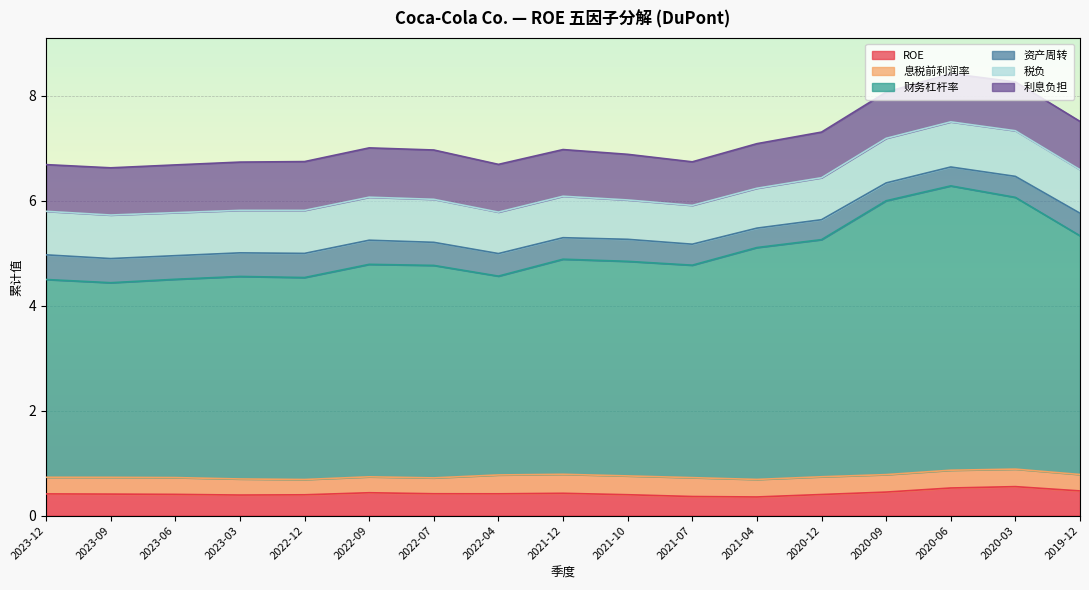

Does the chart display data point markers on the line(s)?

No